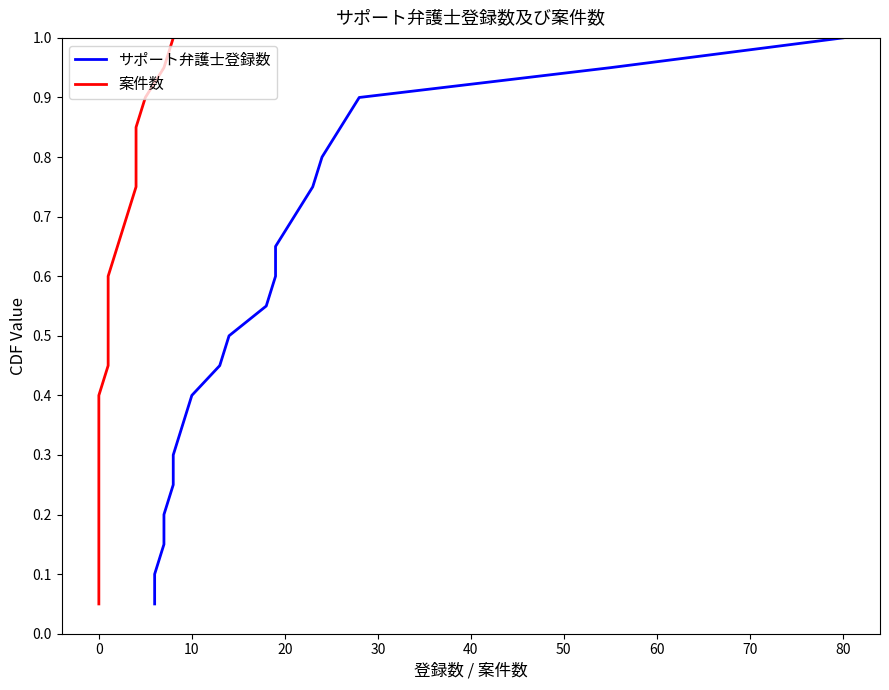

What is the total value across all series at −10?

0.1